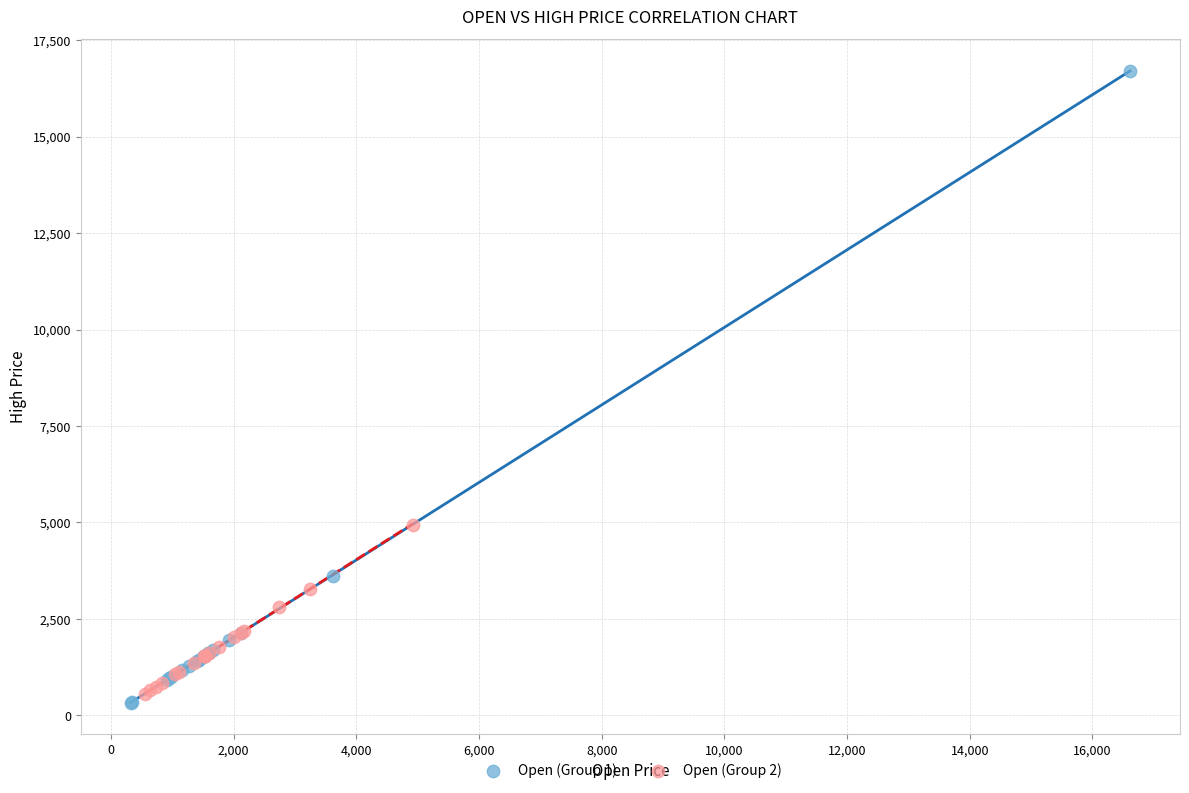

Which series contains the highest Y value?

Open (Group 1)